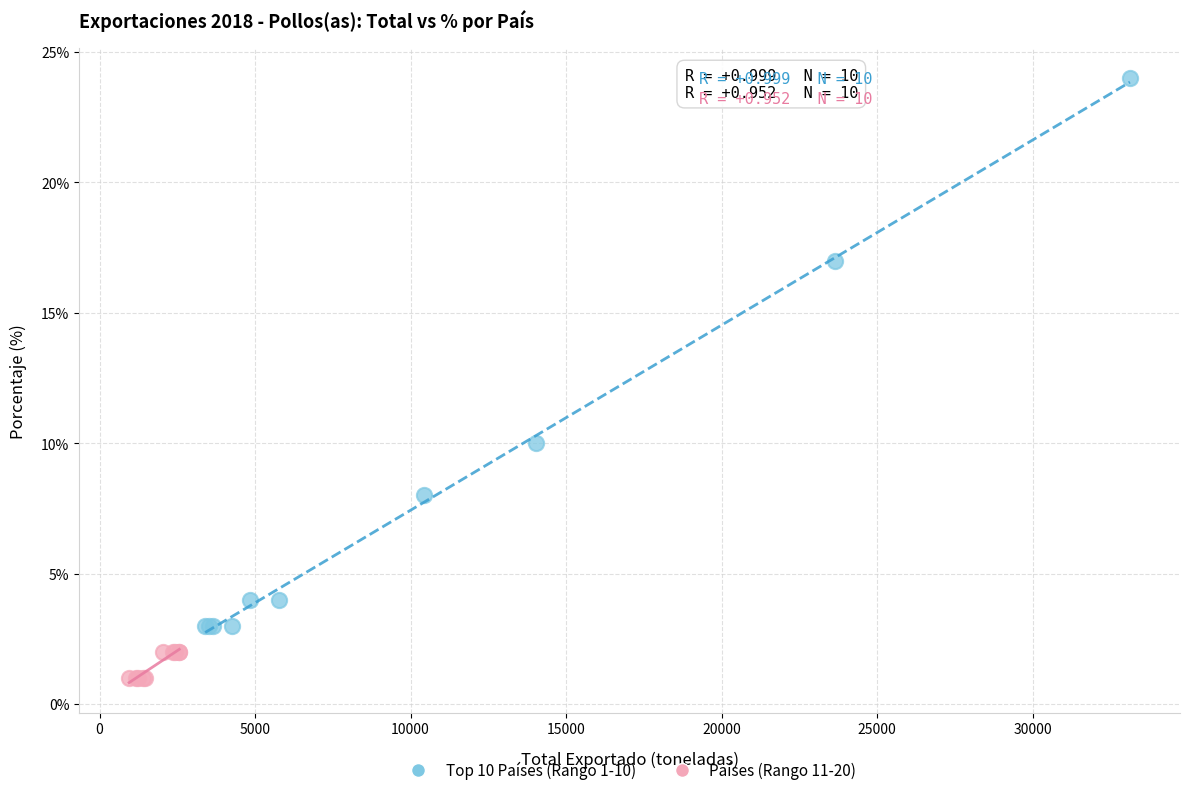

Which series contains the lowest Y value?

Países (Rango 11-20)